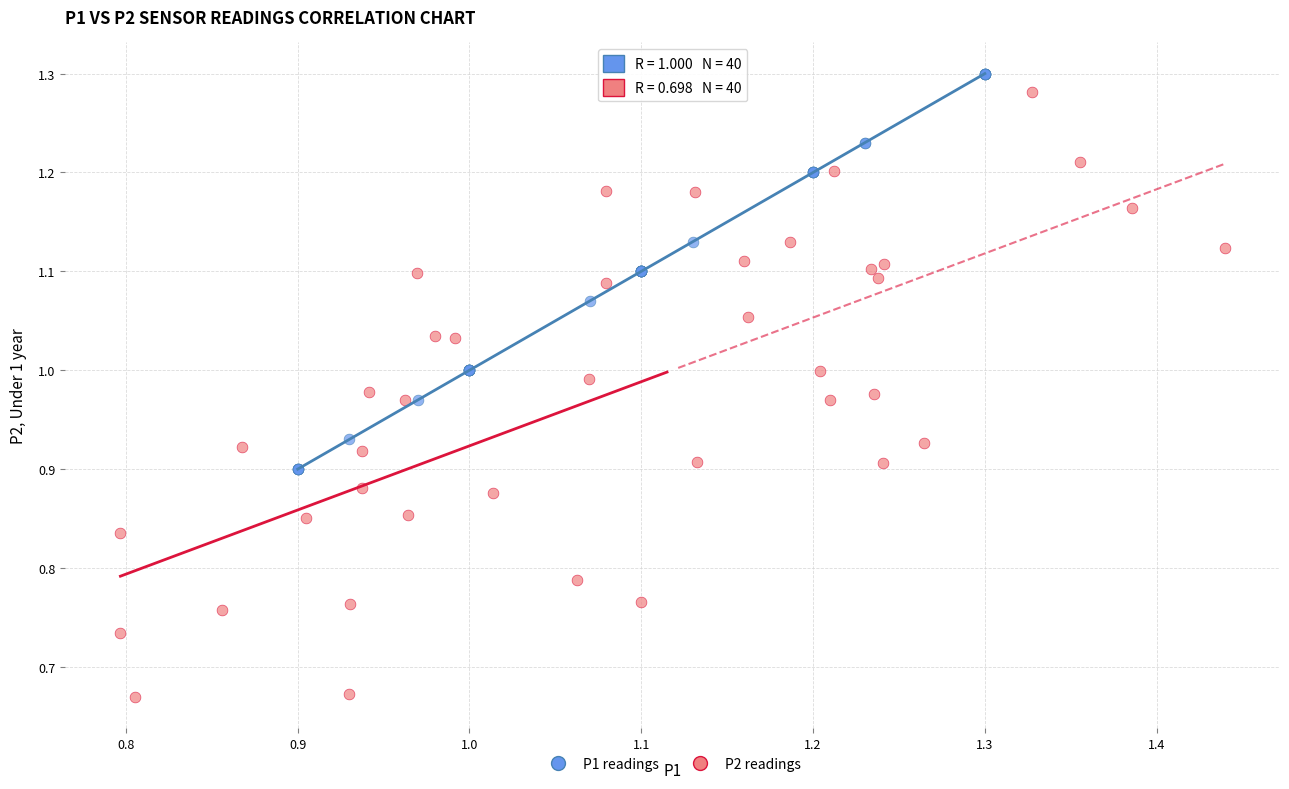

Which series has the widest spread of Y values?

P2 readings